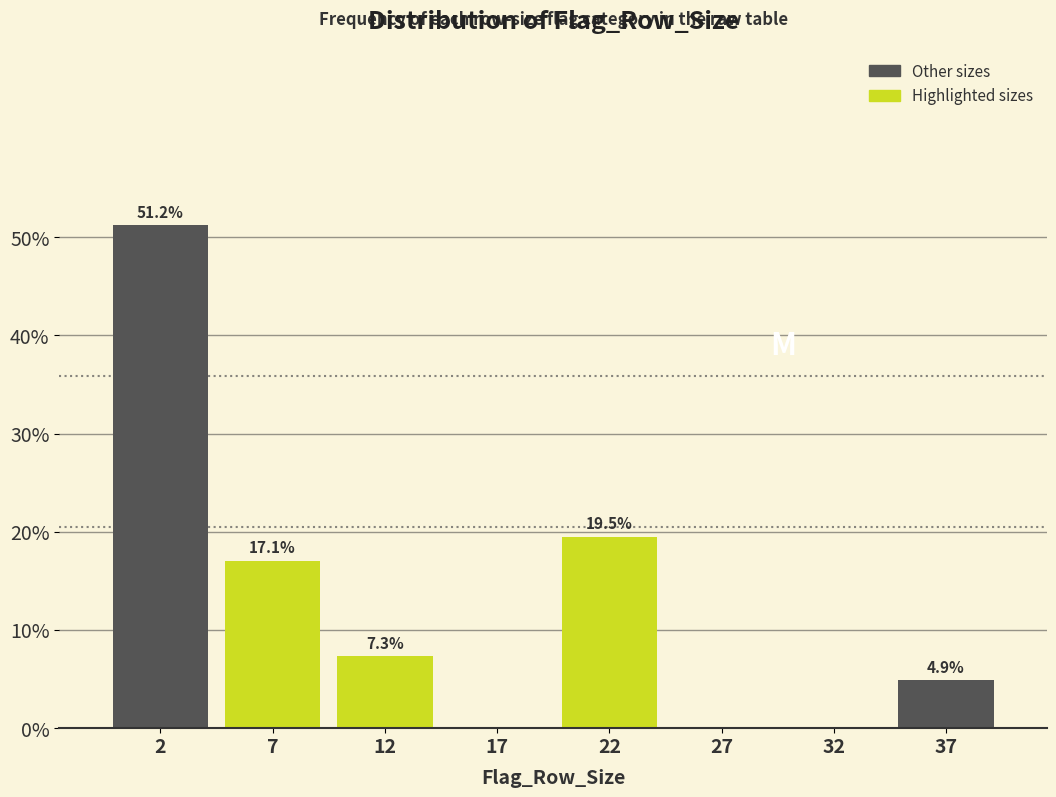

Reading left to right, what are all the values shown in this chart?

2=51.2	7=17.1	12=7.3	17=0.0	22=19.5	27=0.0	32=0.0	37=4.9